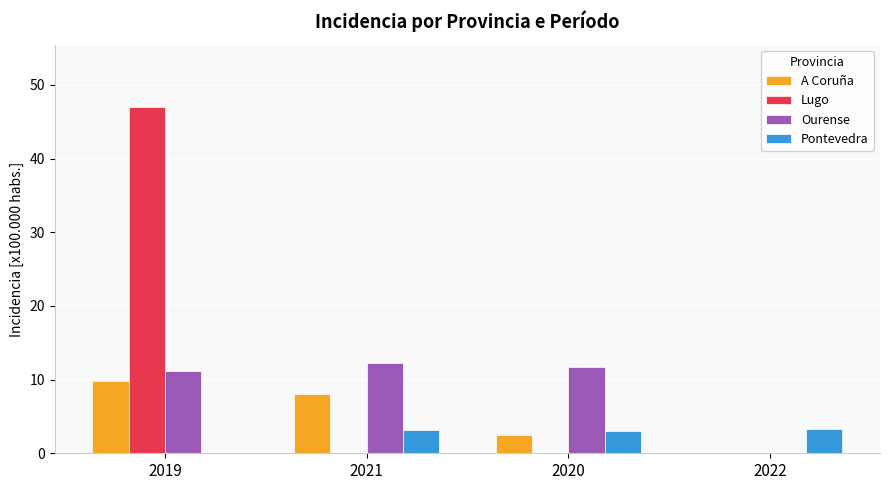

How many positive values does the A Coruña series have?

3